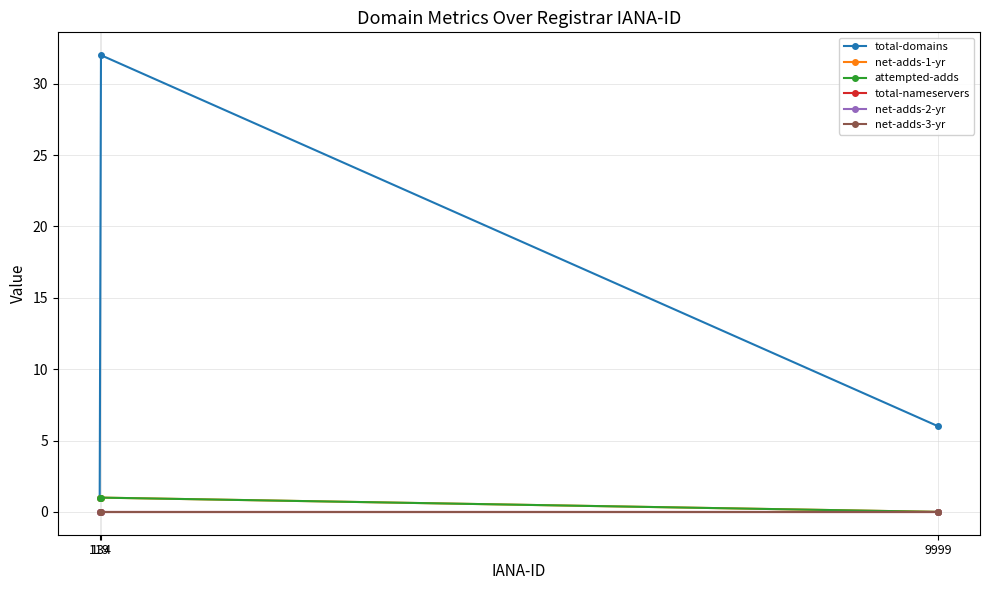

Does the chart display data point markers on the line(s)?

Yes